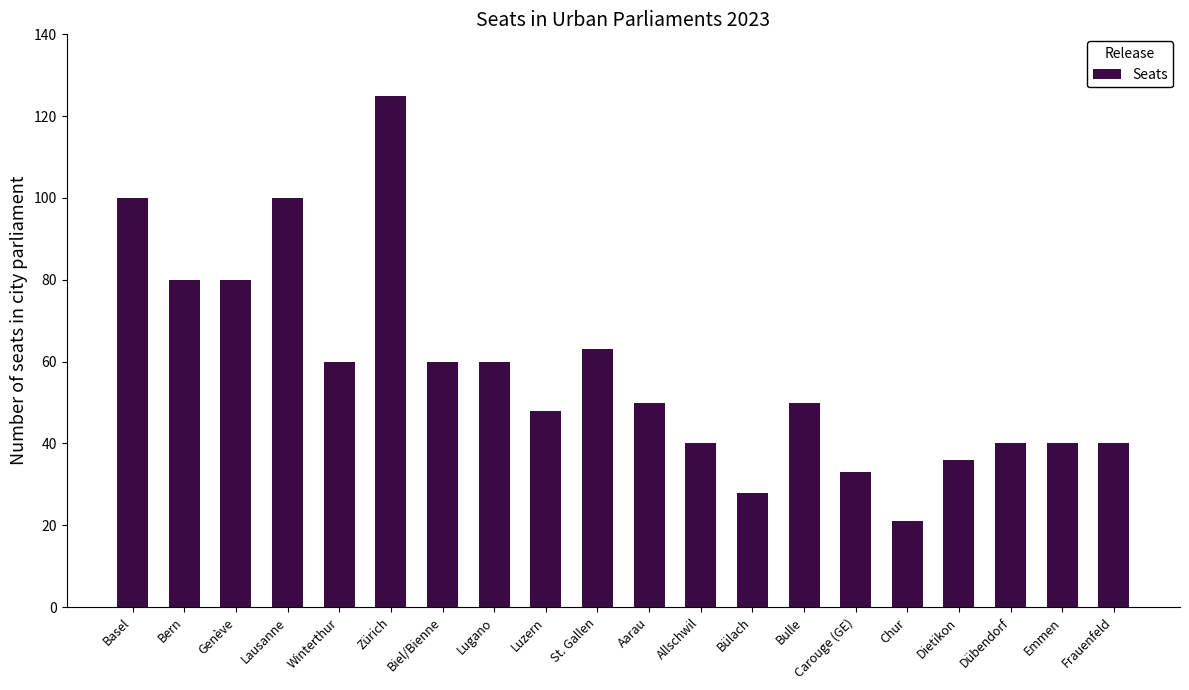

How many categories are shown in the chart?

20